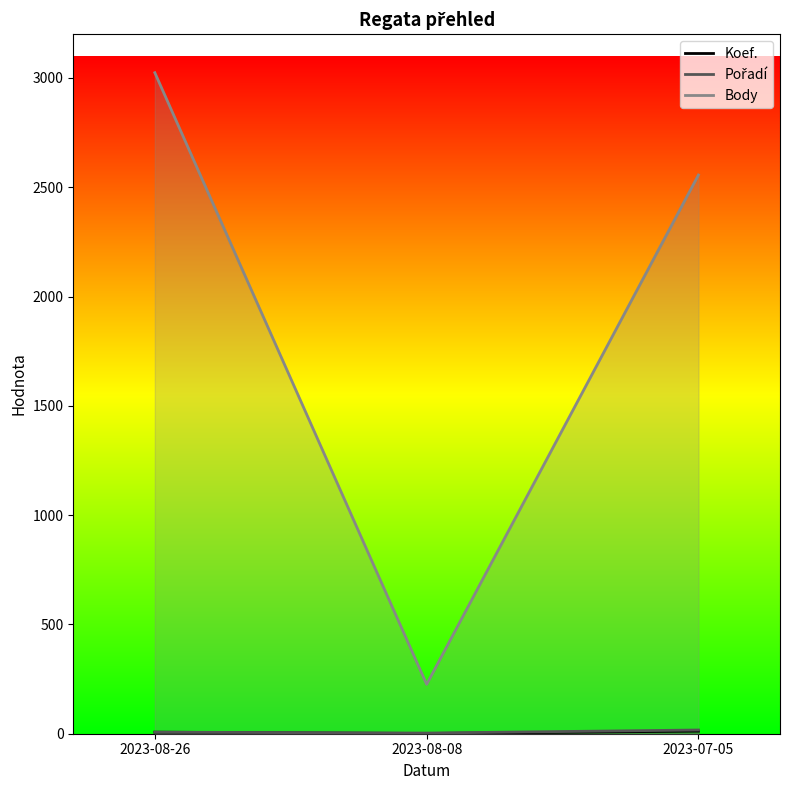

Is it true that Koef. equals 7 at 2023-08-26?

True